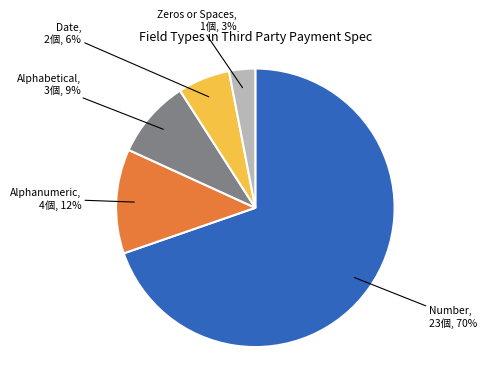

Which has a higher value, Alphanumeric or Date?

Alphanumeric